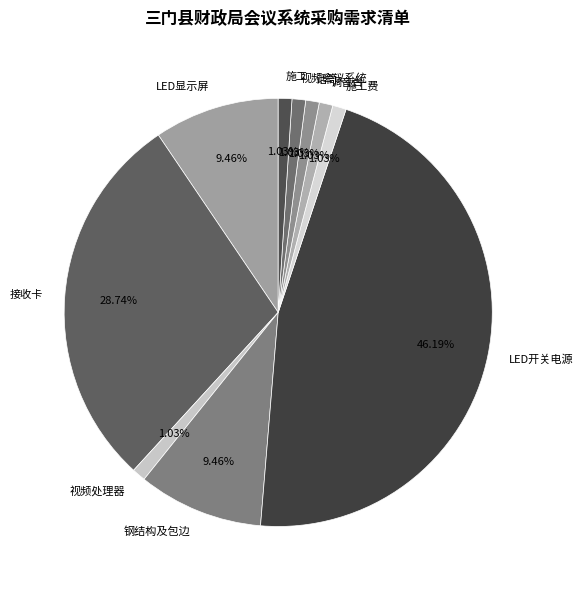

How many segments does this pie chart have?

10